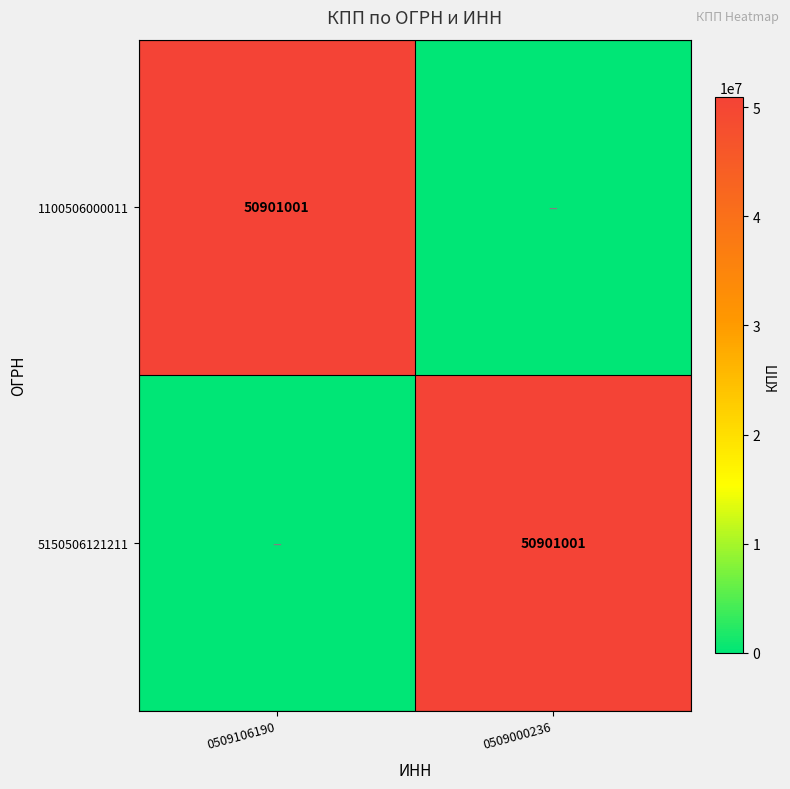

True or false: 1100506000011 has a value of 25179684 at 0509106190.

False